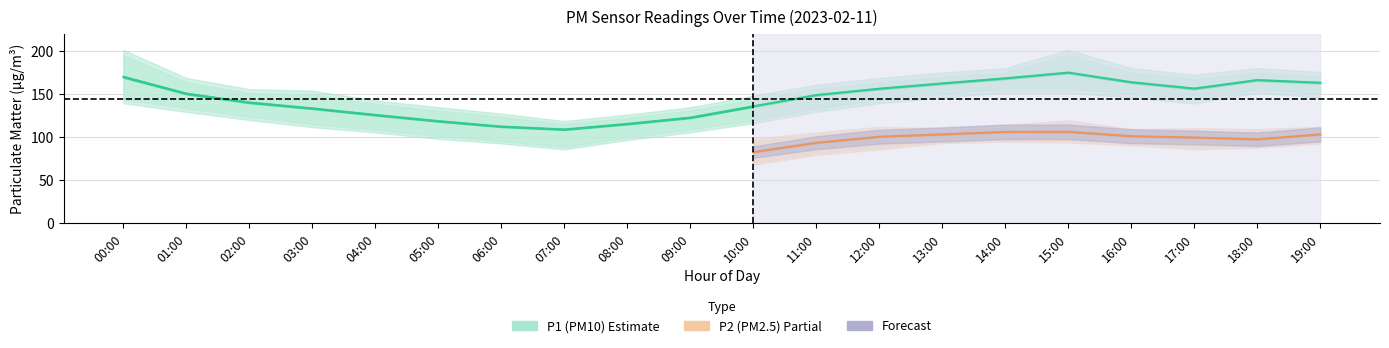

True or false: P1_upper and P2_lower cross at least once.

False